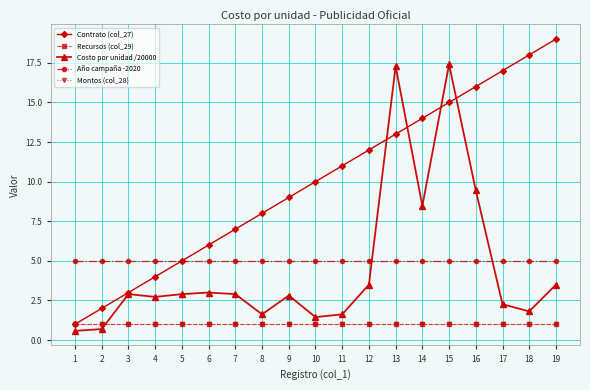

Is this an area chart (filled region under the line)?

No